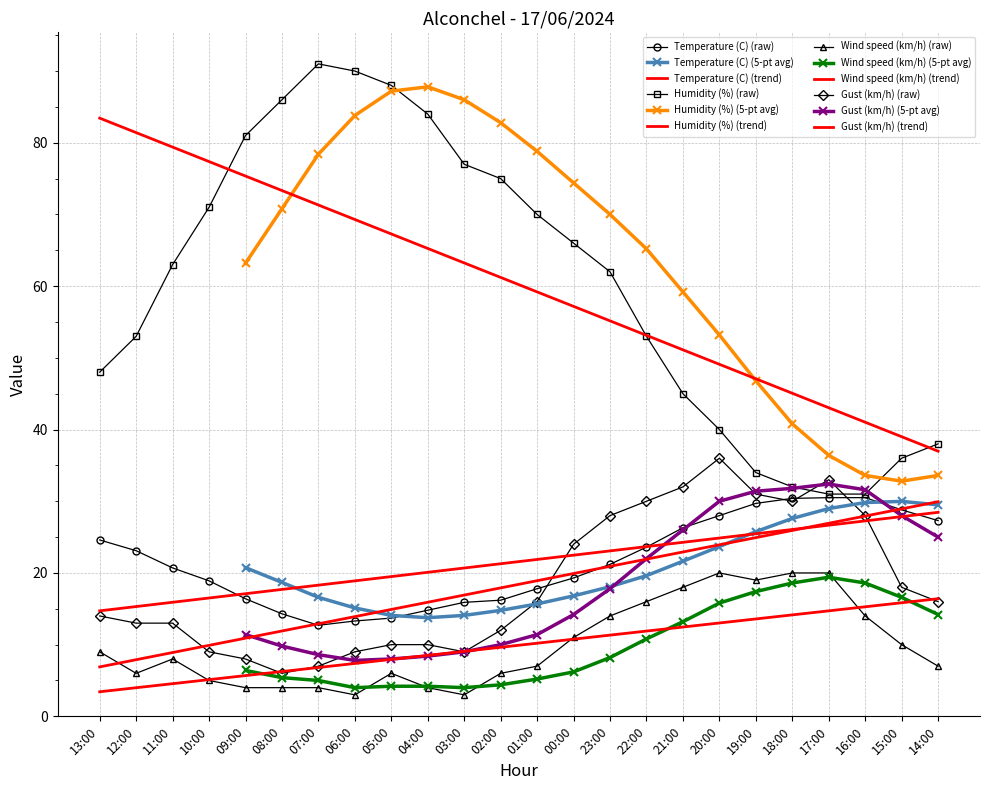

How many data points does each series have?

24